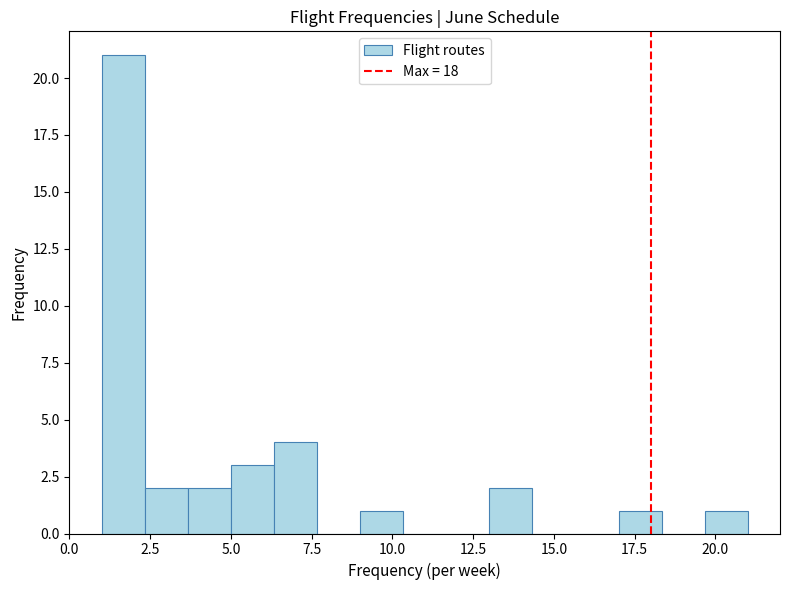

Around what value on the x-axis is the tallest bar? Give the approximate position of its centre, as read against the axis.

1.5